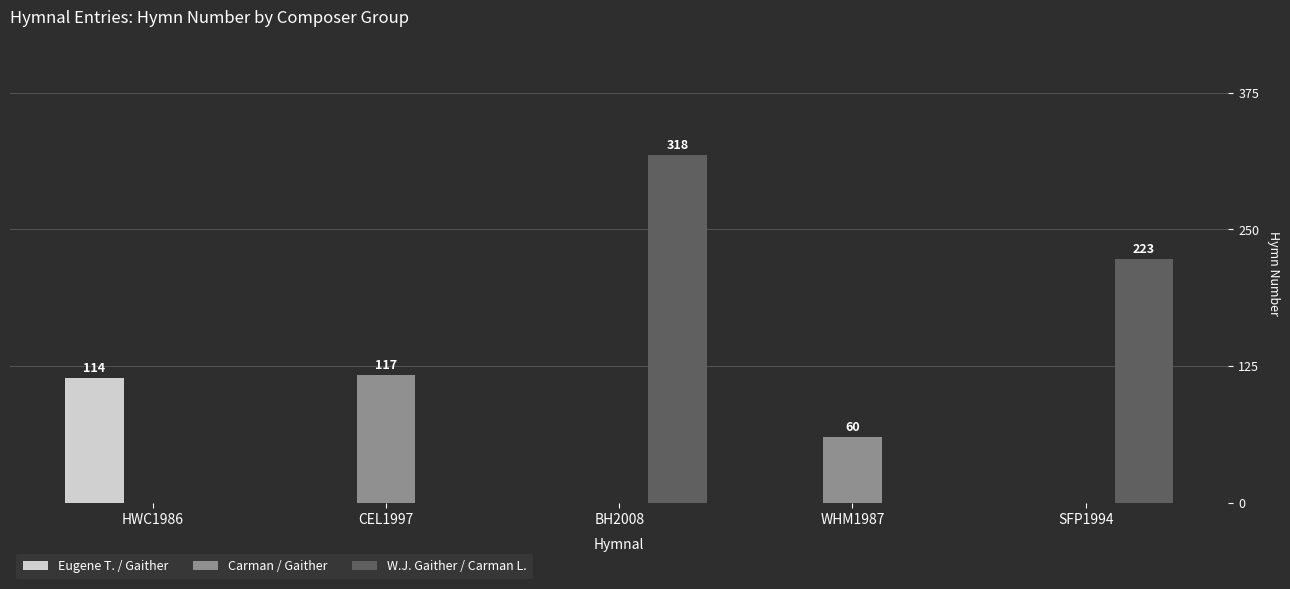

Is the value of Eugene T. / Gaither at HWC1986 greater than the value of W.J. Gaither / Carman L. at SFP1994?

No